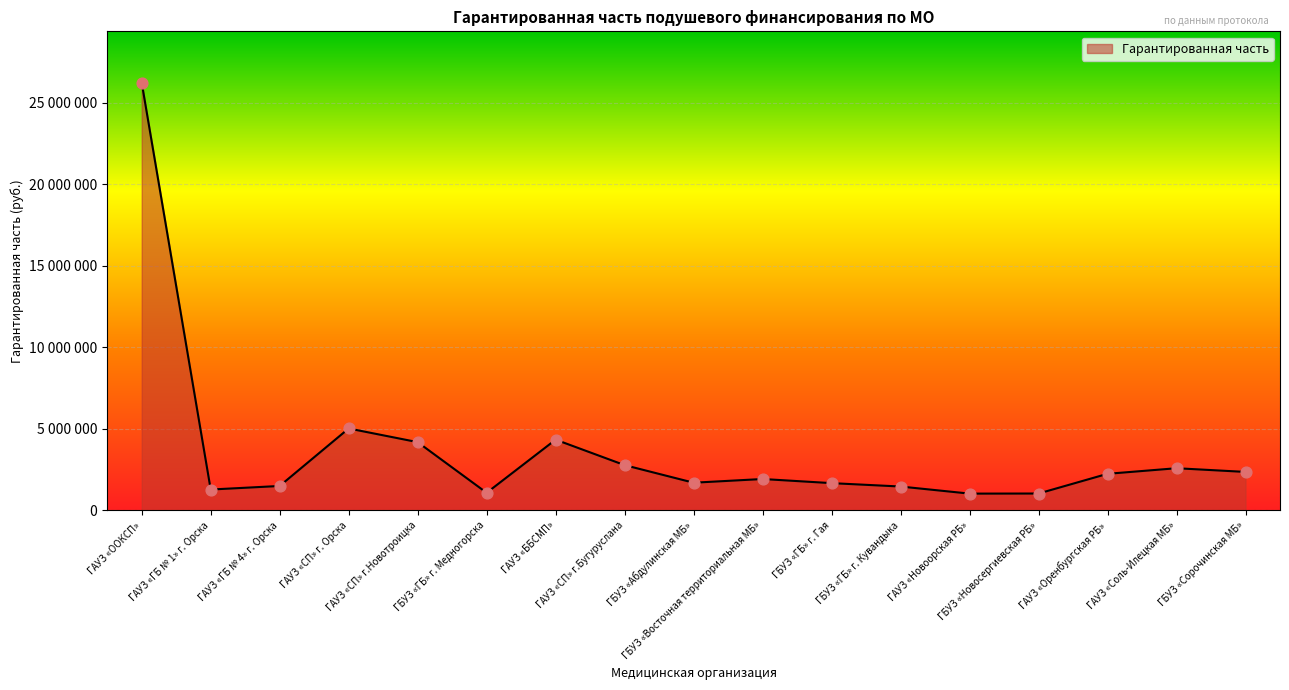

What is the change in value from ГАУЗ «СП» г.Новотроицка to ГАУЗ «Соль-Илецкая МБ»?

-1599454